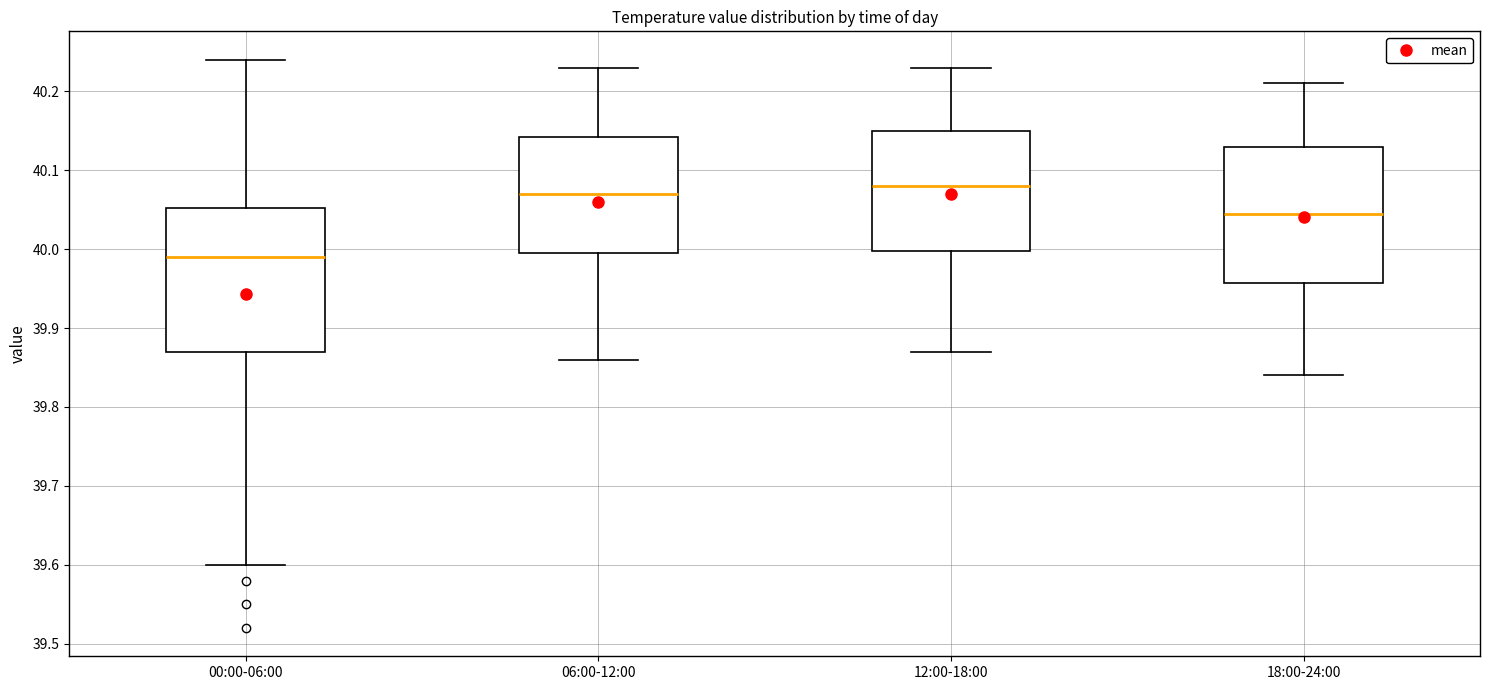

Reading left to right, transcribe this box plot: for each box, give where its median line is, the range the box spans, and where its two whiskers end, as read against the y-axis. The values are not printed on the chart, so give them approximately, as read against the axis.

00:00-06:00: median 39.99, box 39.87 to 40.05, whiskers 39.60 to 40.24
06:00-12:00: median 40.07, box 40.00 to 40.14, whiskers 39.86 to 40.23
12:00-18:00: median 40.08, box 40.00 to 40.15, whiskers 39.87 to 40.23
18:00-24:00: median 40.05, box 39.96 to 40.13, whiskers 39.84 to 40.21